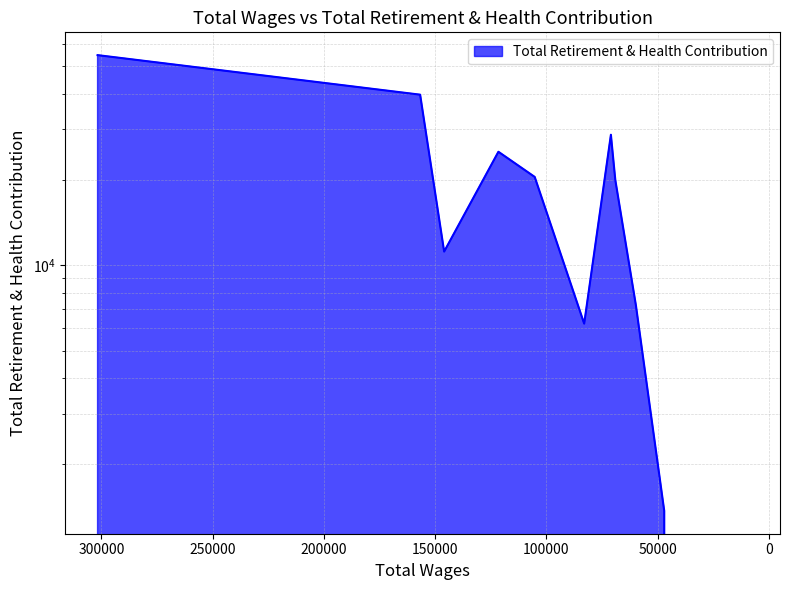

Reading left to right, extract all data points from this chart.

301735.0=54730	156754.0=39743	145963.0=11170	121582.0=25043	105263.0=20430	83034.0=6235	71022.0=28740	69043.0=19947	59780.0=7228	47047.0=1370	9631.0=0